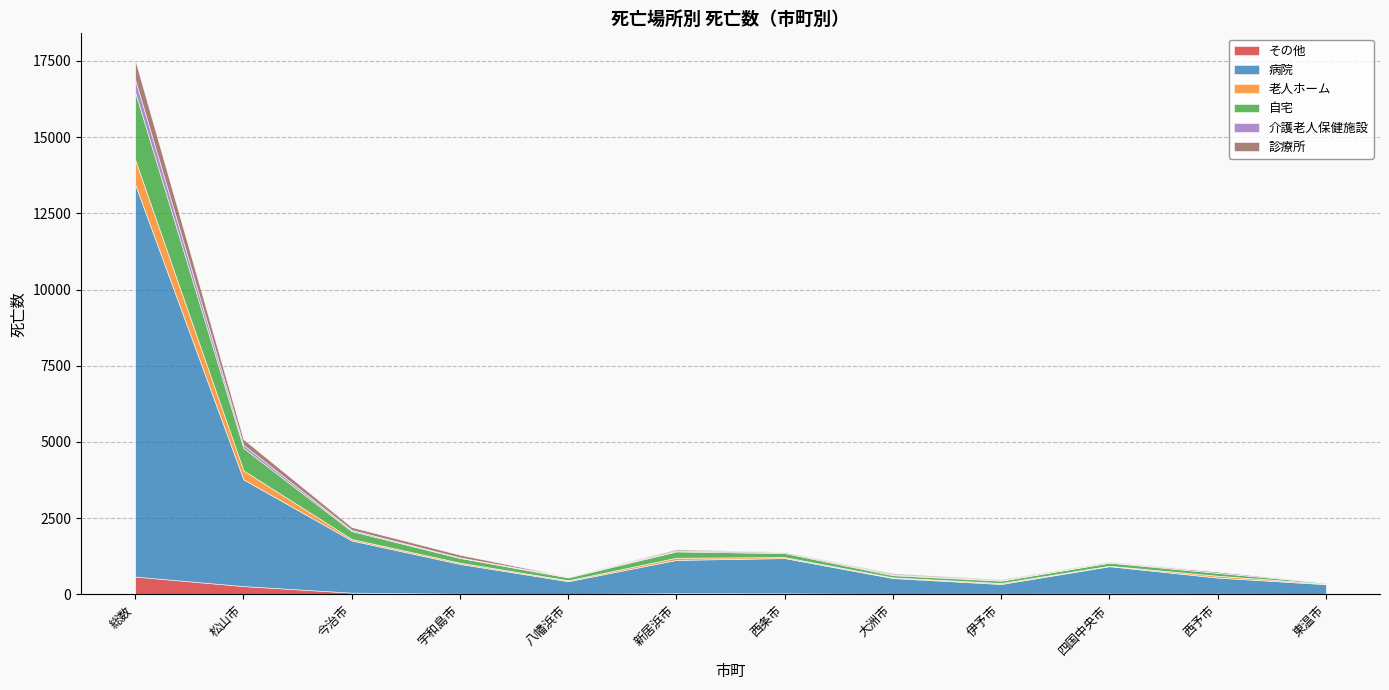

True or false: 自宅 and その他 cross at least once.

False